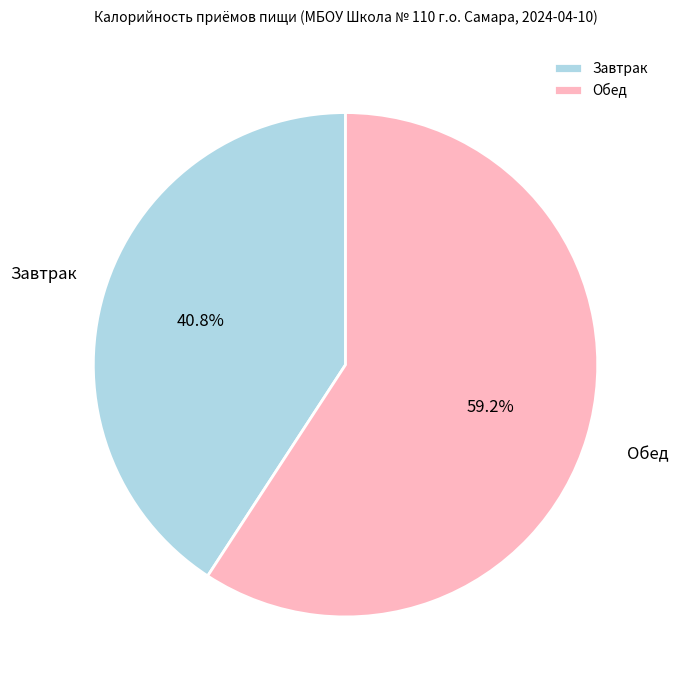

Rank the categories by value from lowest to highest.

Завтрак, Обед